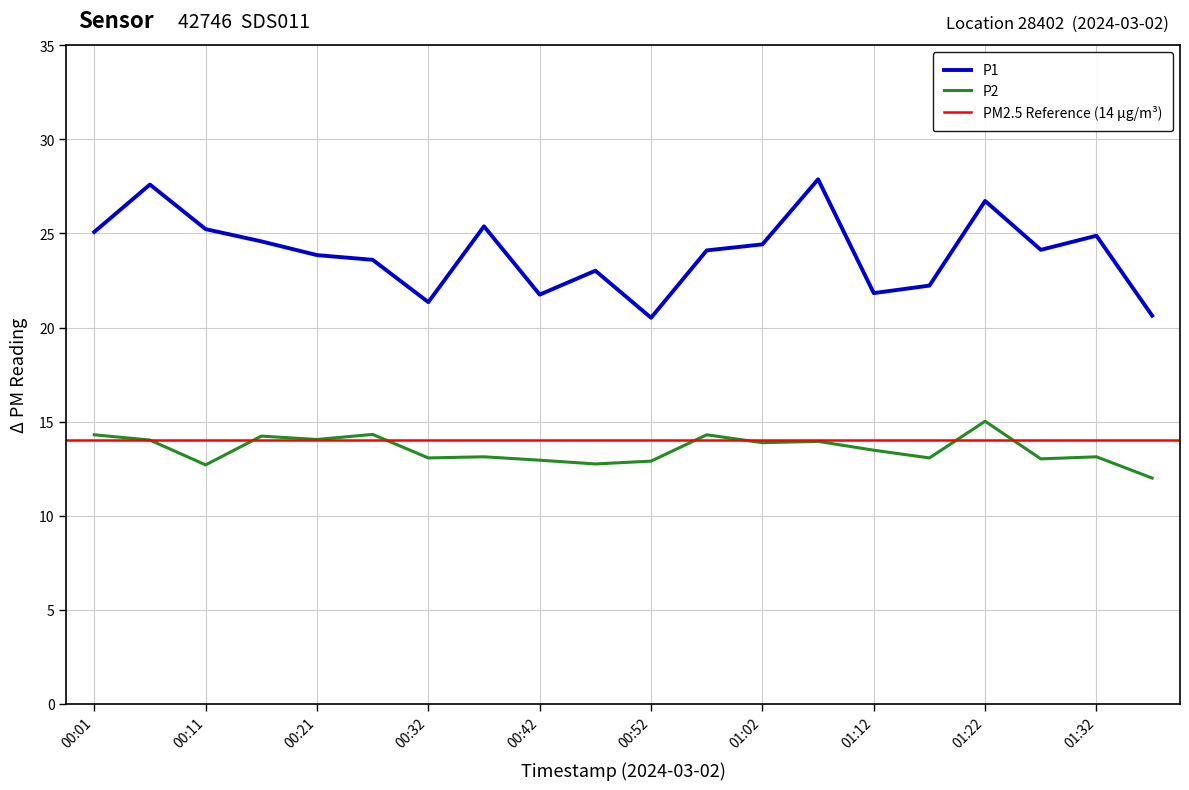

How many data points in P1 are less than 24?

9